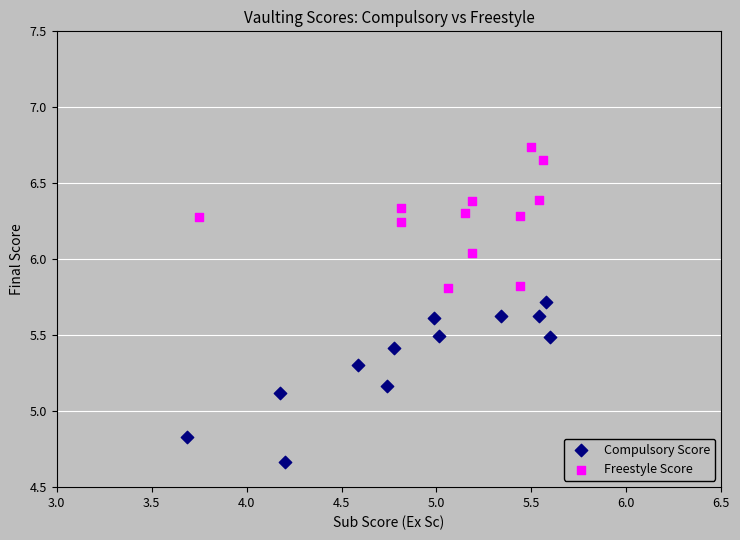

What are all the series names shown in the legend?

Compulsory Score, Freestyle Score